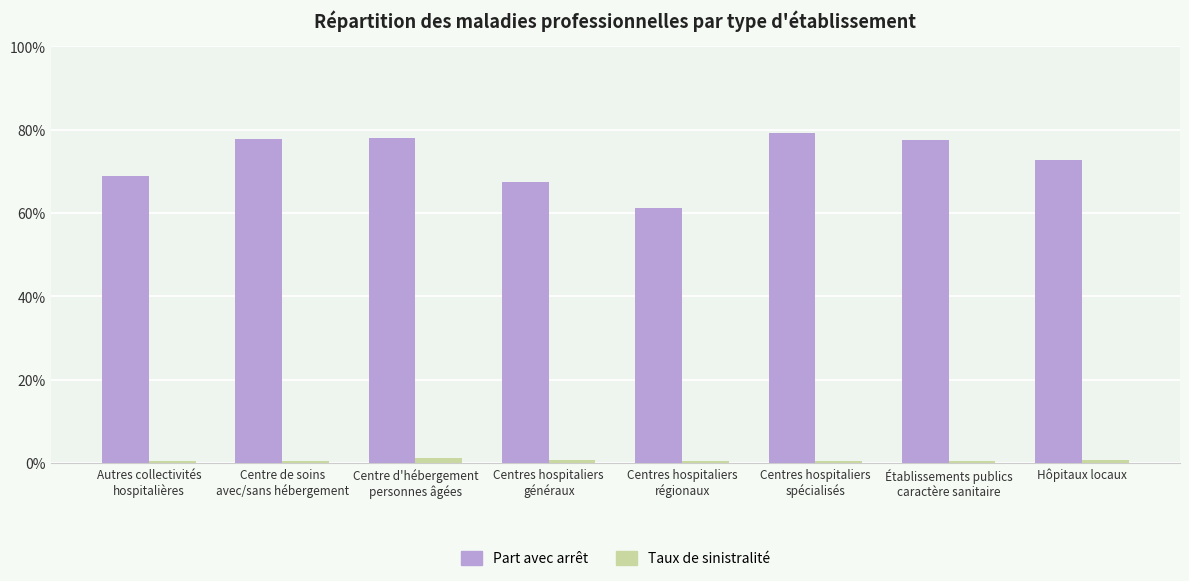

Reading left to right, extract all data points from this chart.

Part avec arrêt: 0.7	0.8	0.8	0.7	0.6	0.8	0.8	0.7
Taux de sinistralité: 0.0	0.0	0.0	0.0	0.0	0.0	0.0	0.0